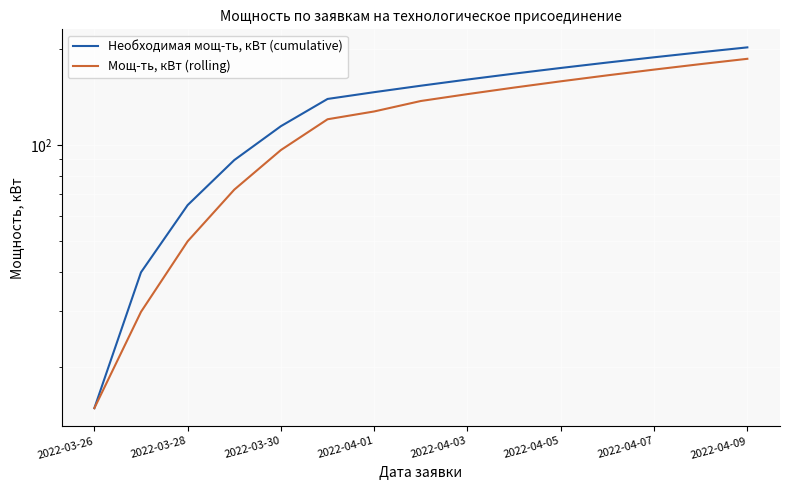

Reading left to right, list all the values displayed in this chart.

Необходимая мощ-ть, кВт (cumulative): 14.9	39.8	64.7	89.6	114.5	139.4	146.4	153.4	160.4	167.4	174.4	181.4	188.4	195.4	202.4
Мощ-ть, кВт (rolling): 14.9	29.9	49.8	72.3	96.3	120.3	127.3	137.3	144.3	151.3	158.3	165.3	172.3	179.3	186.3